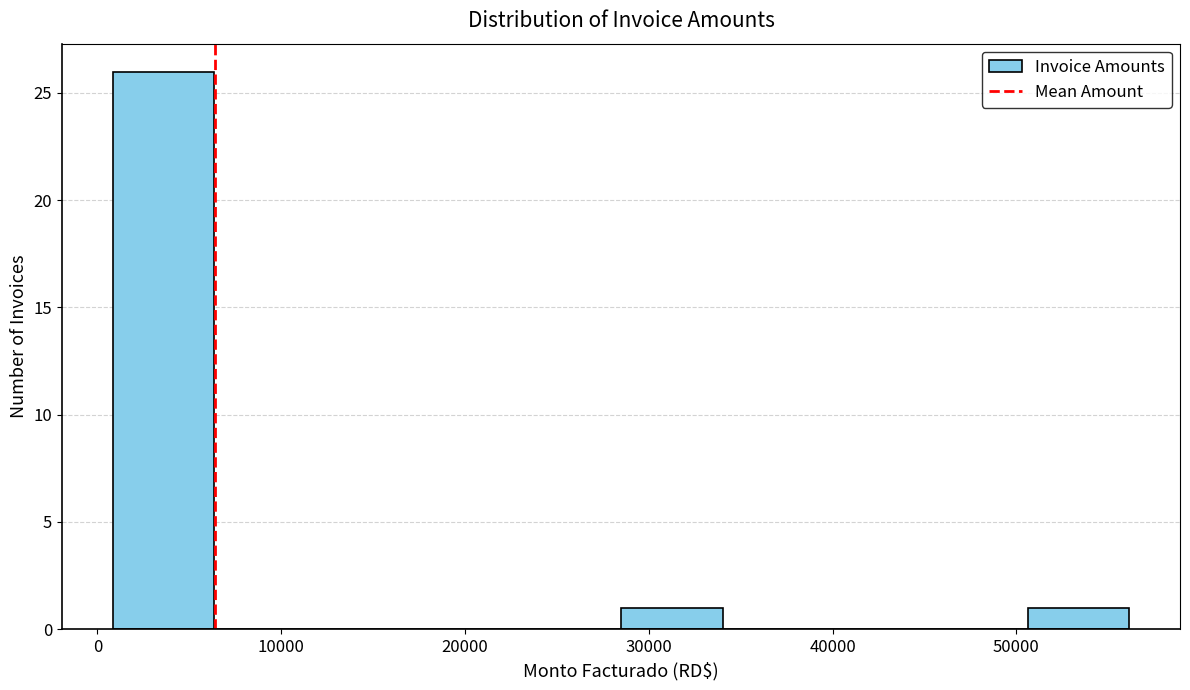

Reading left to right, transcribe this chart: for each bar, give the range it covers on the x-axis and its height. Neither the bar edges nor the heights are printed on the chart, so give them approximately, as read against the axes.

1000 to 6000: 26
6000 to 12000: 0
12000 to 17000: 0
17000 to 23000: 0
23000 to 28000: 0
28000 to 34000: 1
34000 to 40000: 0
40000 to 45000: 0
45000 to 51000: 0
51000 to 56000: 1